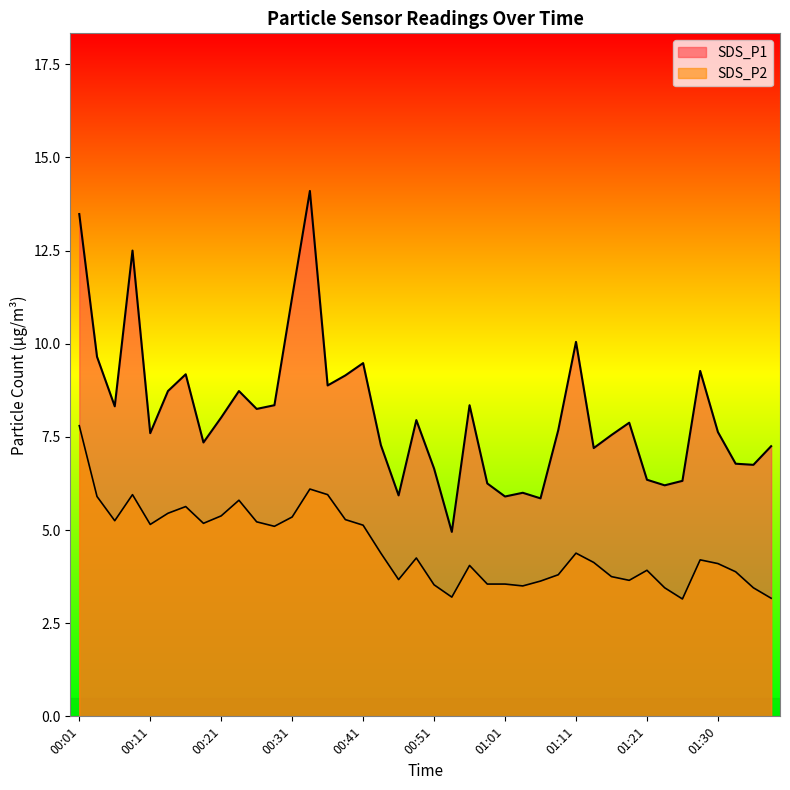

Reading left to right, extract all data points from this chart.

SDS_P1: 13.5	9.7	8.3	12.5	7.6	8.7	9.2	7.3	8.0	8.7	8.2	8.3	11.2	14.1	8.9	9.2	9.5	7.3	5.9	8.0	6.7	5.0	8.3	6.2	5.9	6.0	5.8	7.7	10.1	7.2	7.5	7.9	6.3	6.2	6.3	9.3	7.6	6.8	6.8	7.2
SDS_P2: 7.8	5.9	5.2	6.0	5.2	5.5	5.6	5.2	5.4	5.8	5.2	5.1	5.3	6.1	6.0	5.3	5.1	4.4	3.7	4.2	3.5	3.2	4.0	3.5	3.5	3.5	3.6	3.8	4.4	4.1	3.8	3.6	3.9	3.5	3.1	4.2	4.1	3.9	3.5	3.2